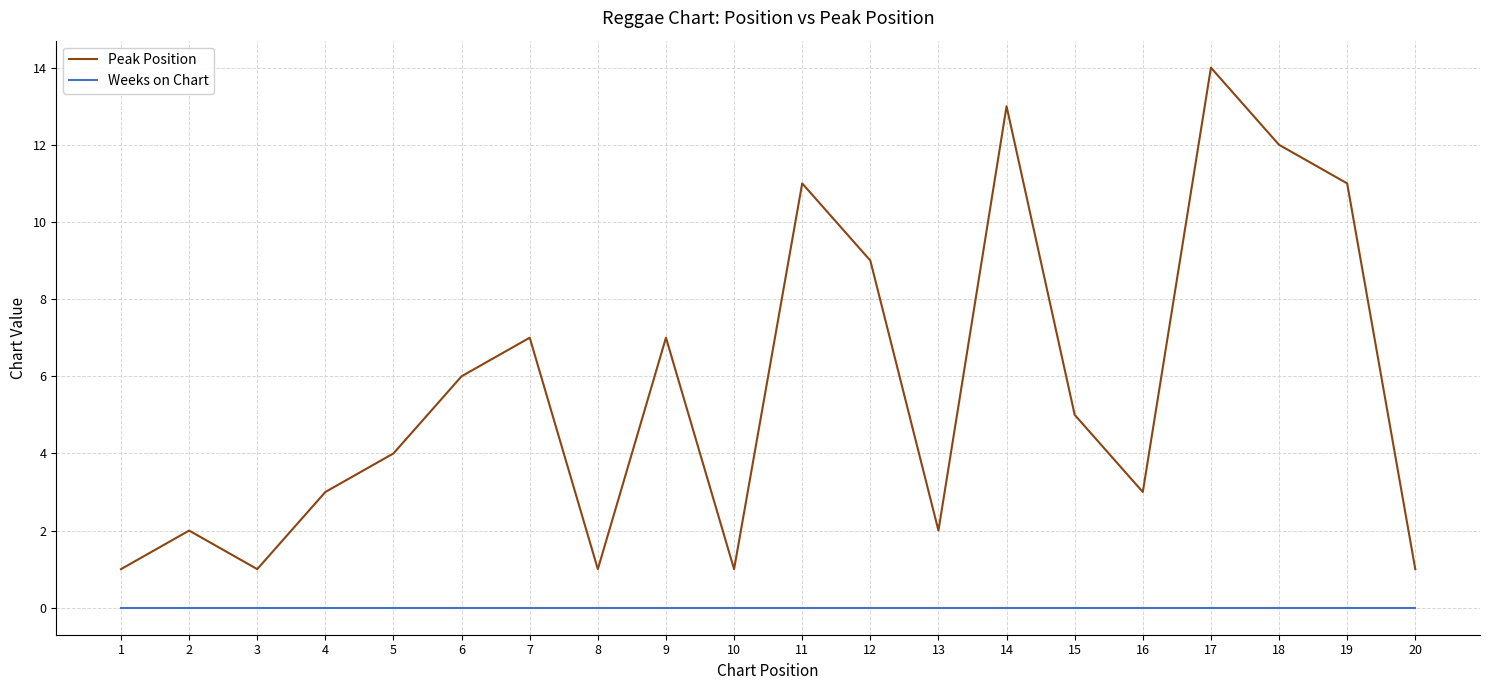

What is the maximum value for Peak Position?

14